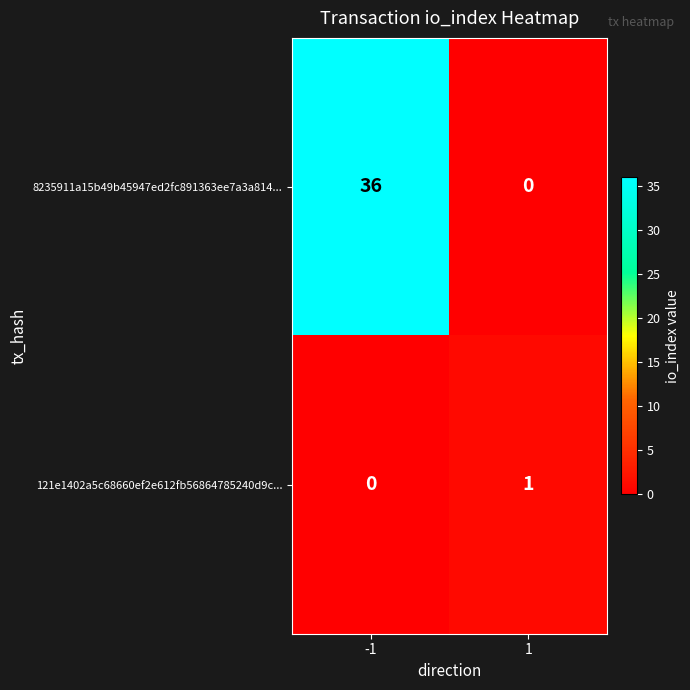

How many data points does each series have?

2